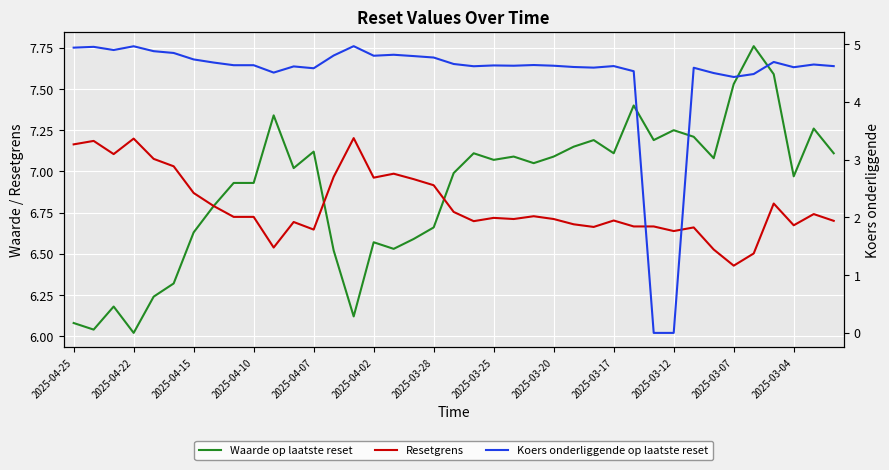

What is the difference between the highest and lowest values at 20?

2.5